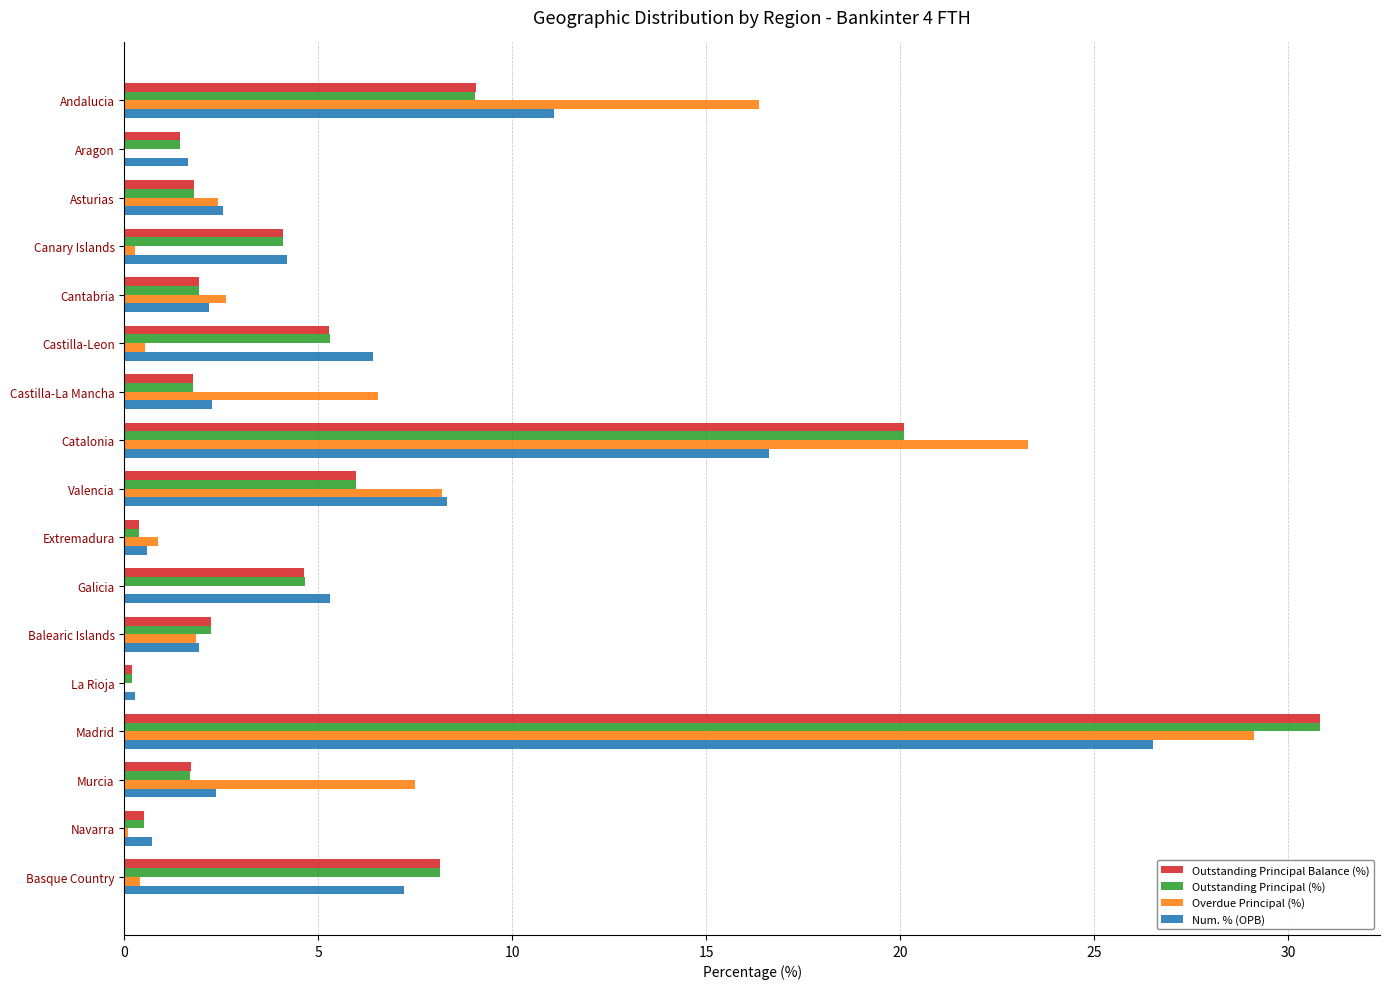

At which category is the sum across all series the highest?

Madrid